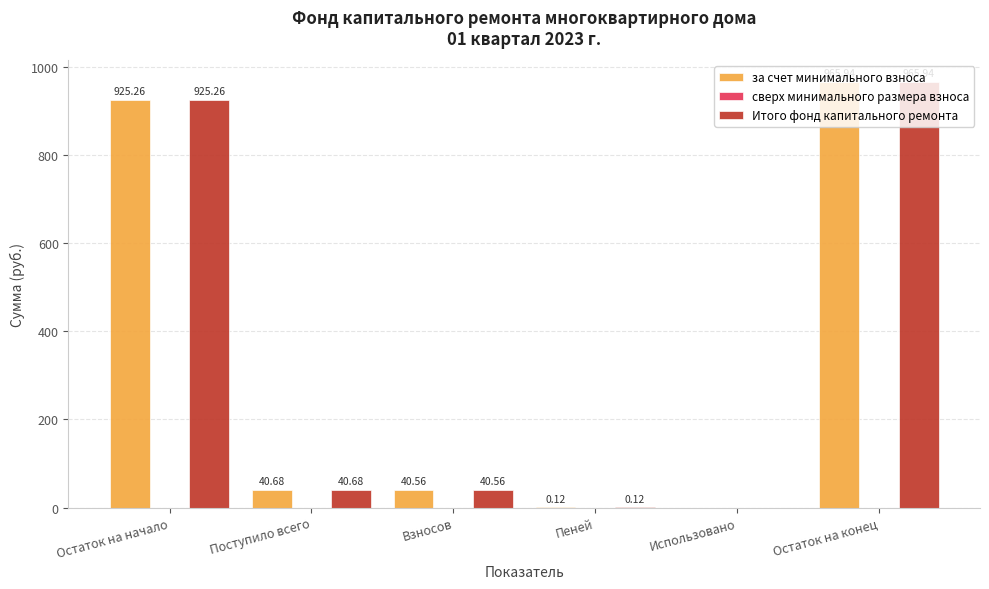

What is the difference between the Итого фонд капитального ремонта values at Остаток на начало and Взносов?

884.7